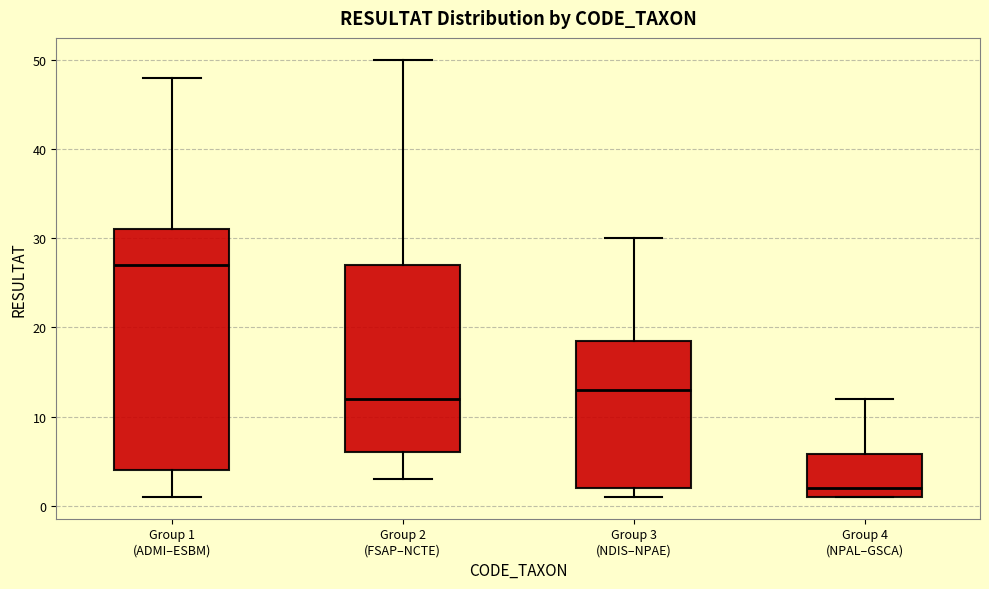

Reading left to right, read every box against the y-axis: the position of its median line, the range the box covers, and the ends of its whiskers. The values are not printed on the chart, so give them approximately, as read against the axis.

Group 1 (ADMI–ESBM): median 27, box 4 to 31, whiskers 1 to 48
Group 2 (FSAP–NCTE): median 12, box 6 to 27, whiskers 3 to 50
Group 3 (NDIS–NPAE): median 13, box 2 to 19, whiskers 1 to 30
Group 4 (NPAL–GSCA): median 2, box 1 to 6, whiskers 1 to 12